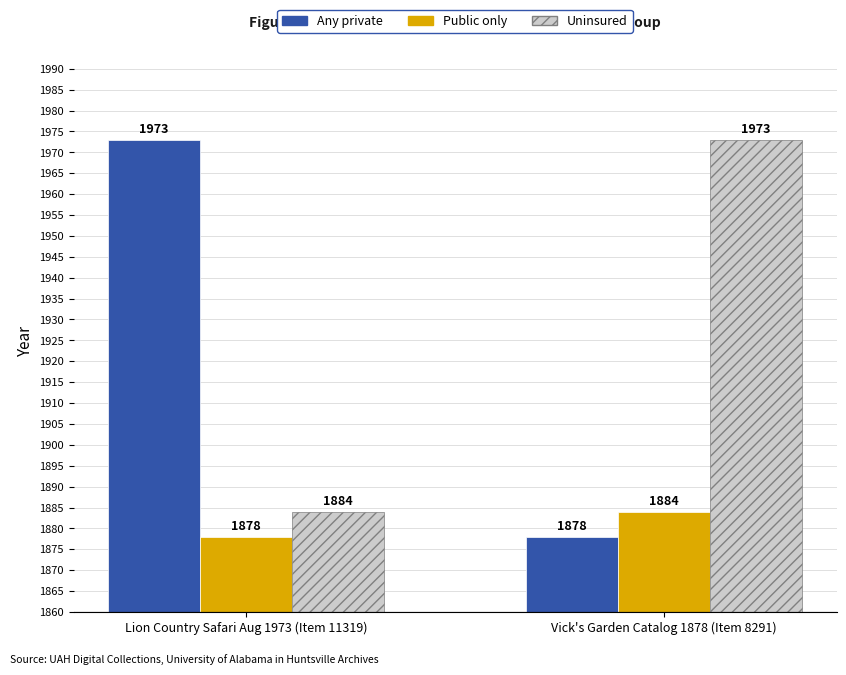

What is the minimum value shown in the chart?

1878